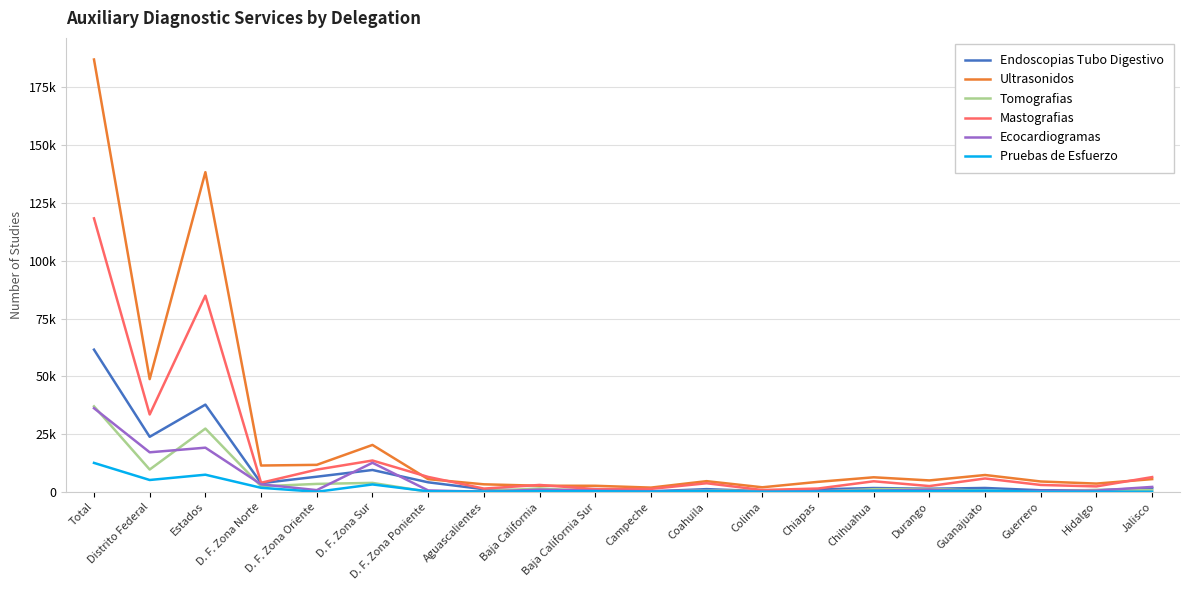

True or false: Pruebas de Esfuerzo and Ultrasonidos cross at least once.

False